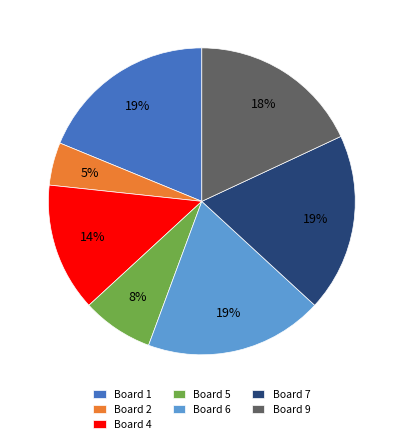

To the nearest percent, what is the average slice percentage?

14%